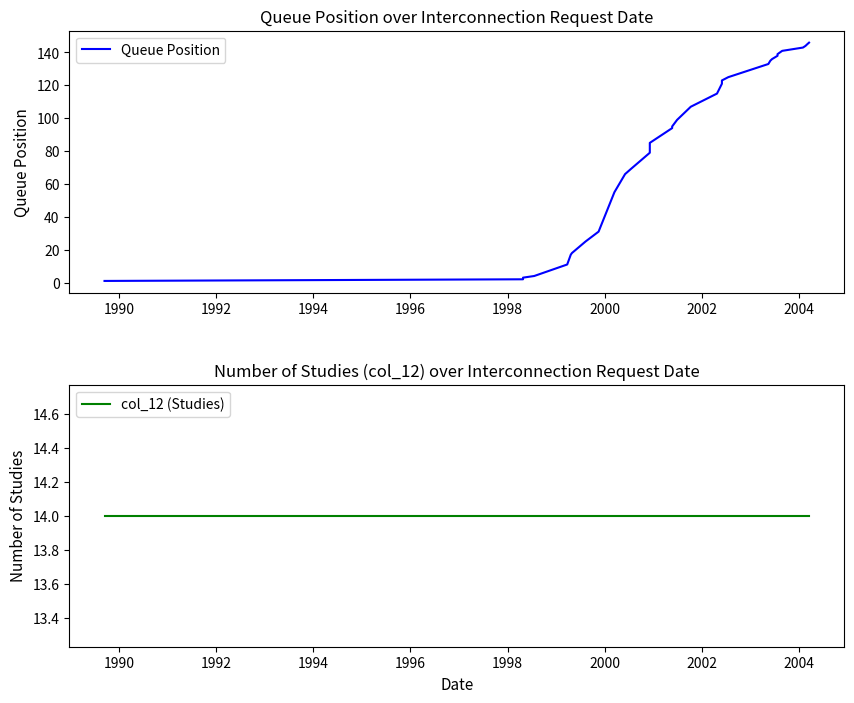

What is the value of the col_12 (Studies) point at the 33rd from the left?

14